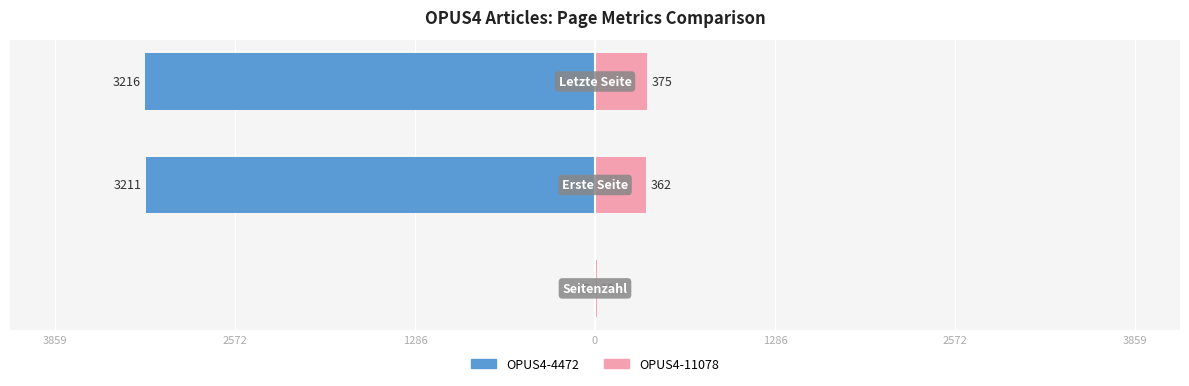

What is the value of the OPUS4-11078 bar at the 2nd from the left?

362